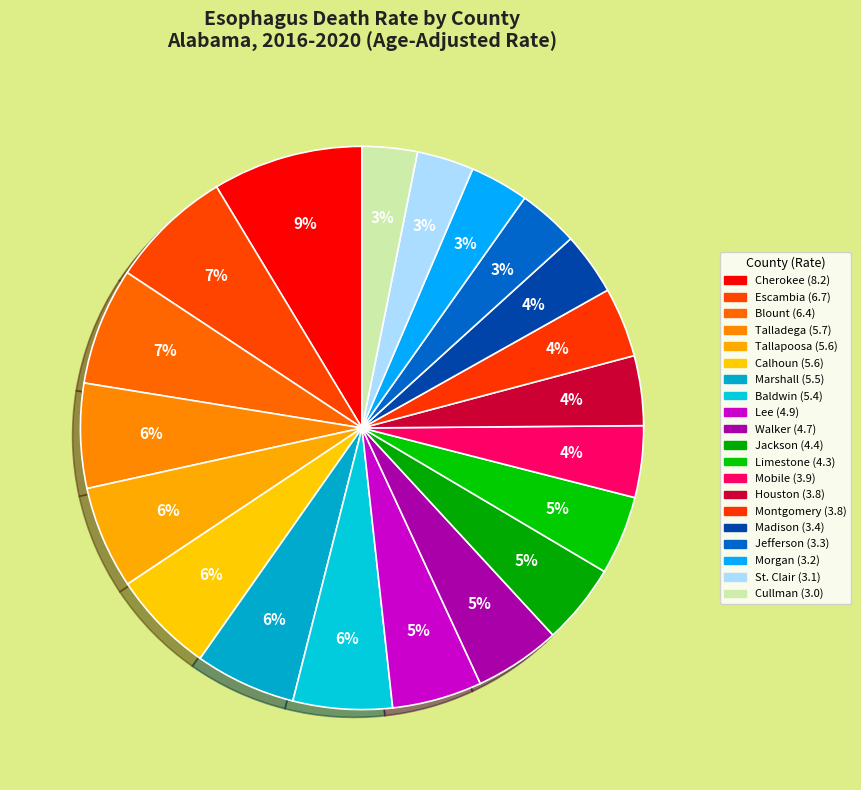

How many segments does this pie chart have?

20